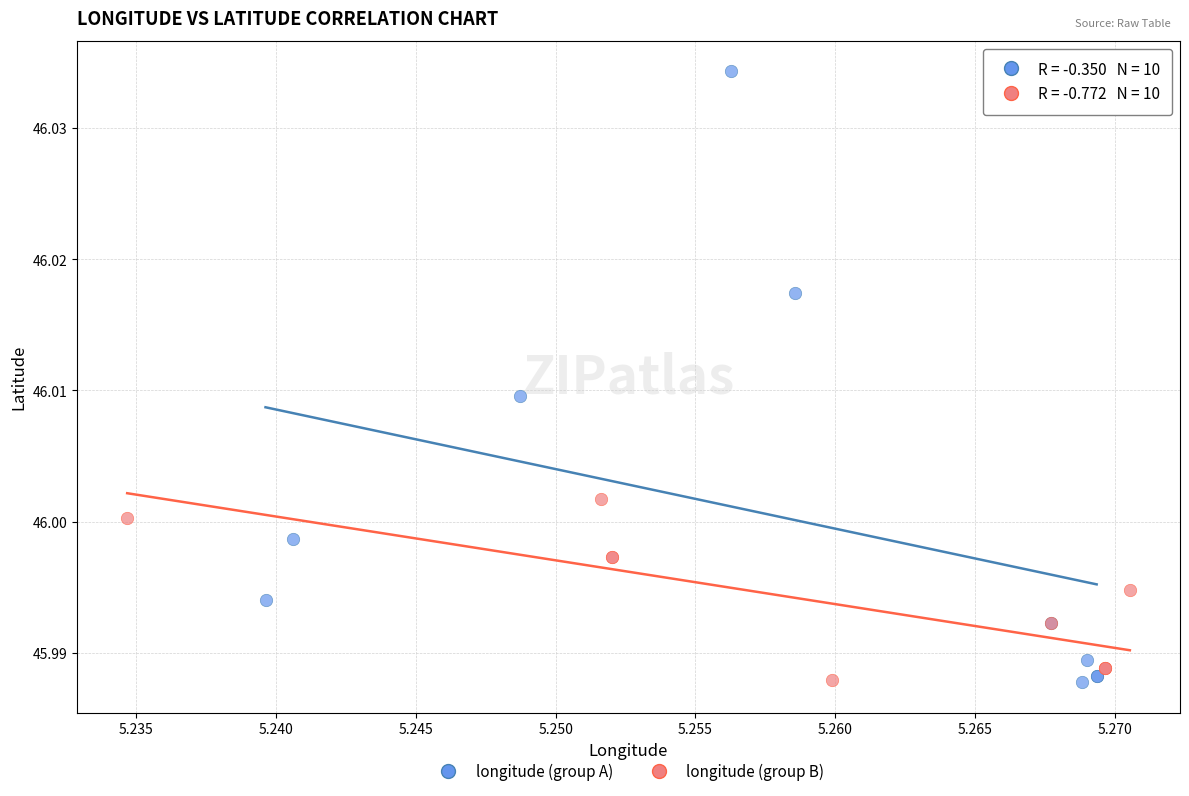

Which series reaches the maximum Y coordinate?

longitude (group A)